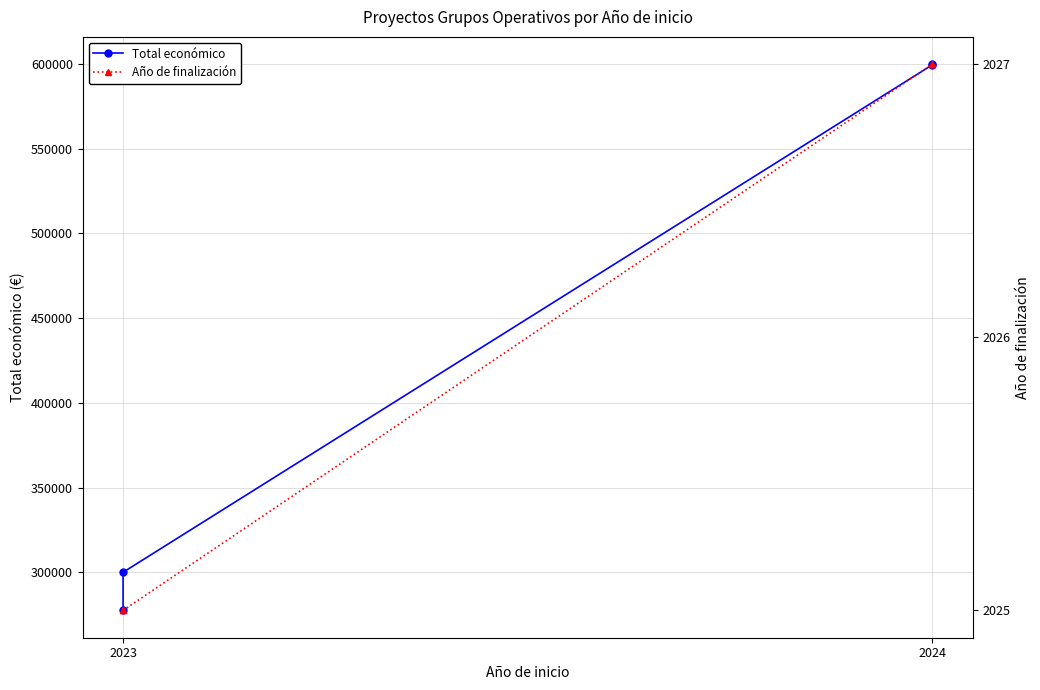

What is the value of the Año de finalización point at the 4th from the left?

2027